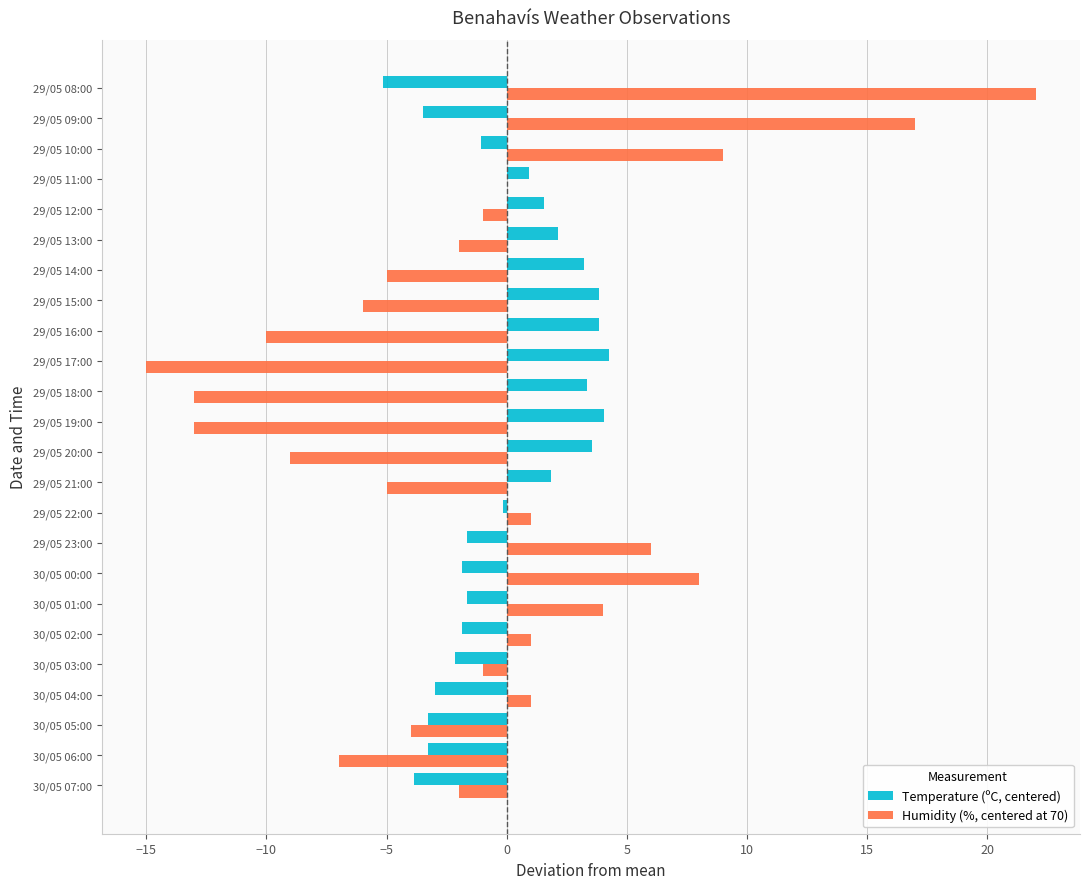

What is the maximum value shown in the chart?

22.0